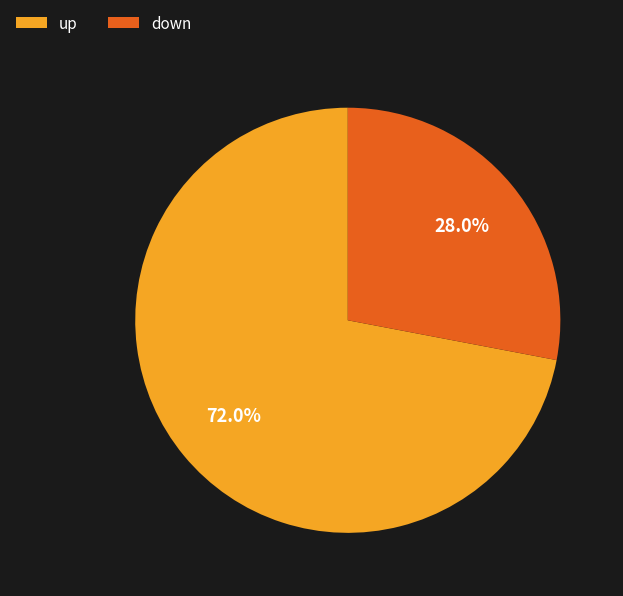

True or false: down accounts for 37% of the total.

False